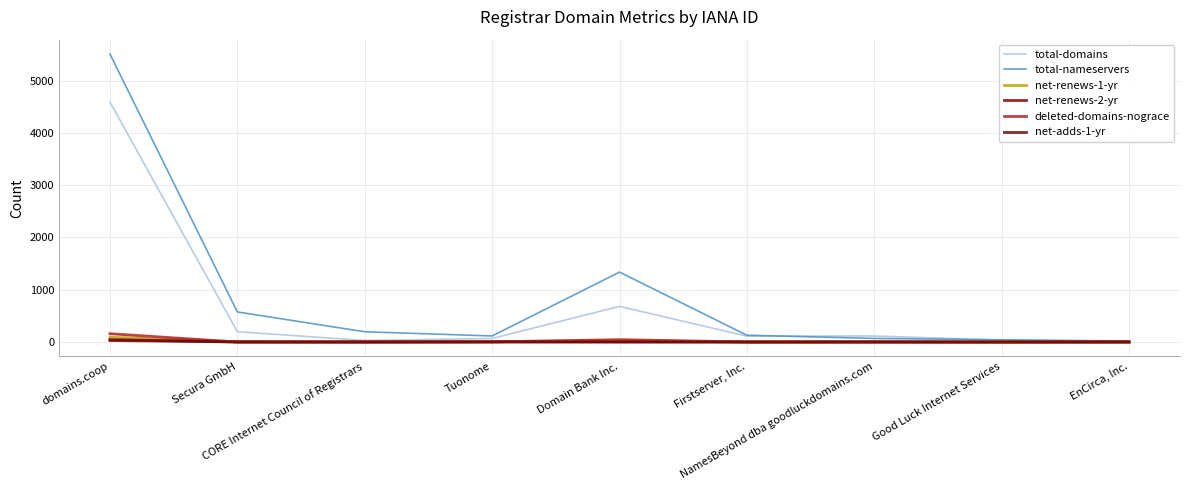

Is it true that deleted-domains-nograce equals 1 at Tuonome?

False